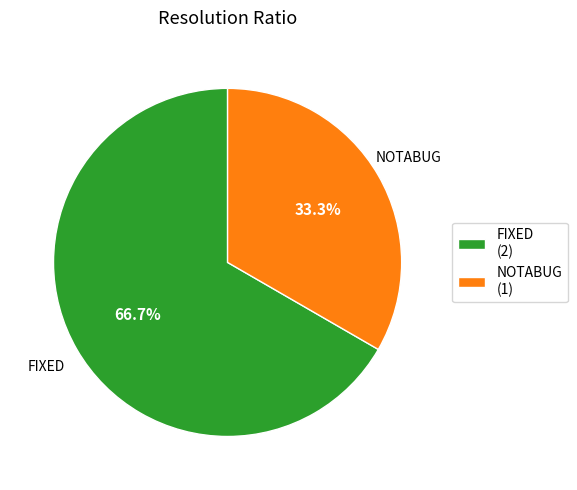

Between NOTABUG (1) and FIXED (2), which is larger?

FIXED (2)